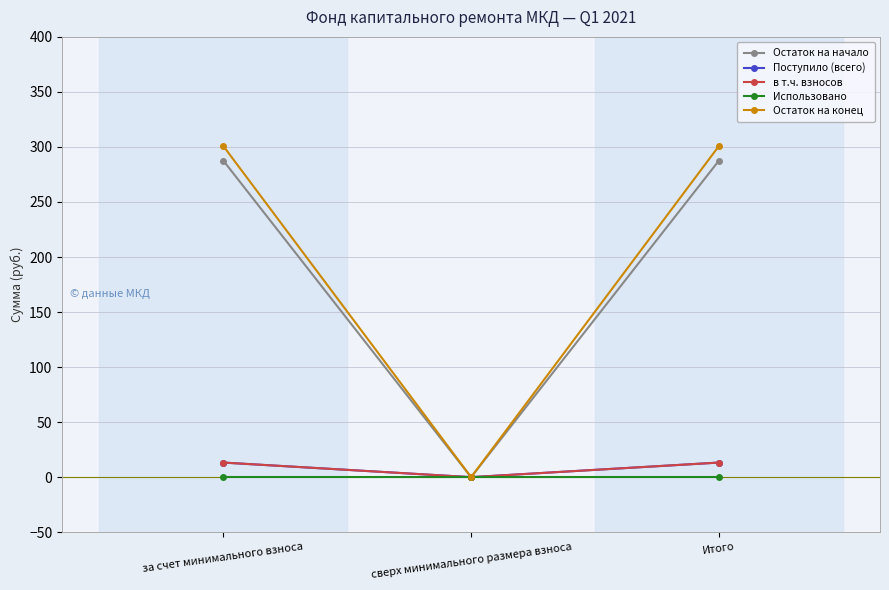

At how many categories does at least one series exceed 279?

2